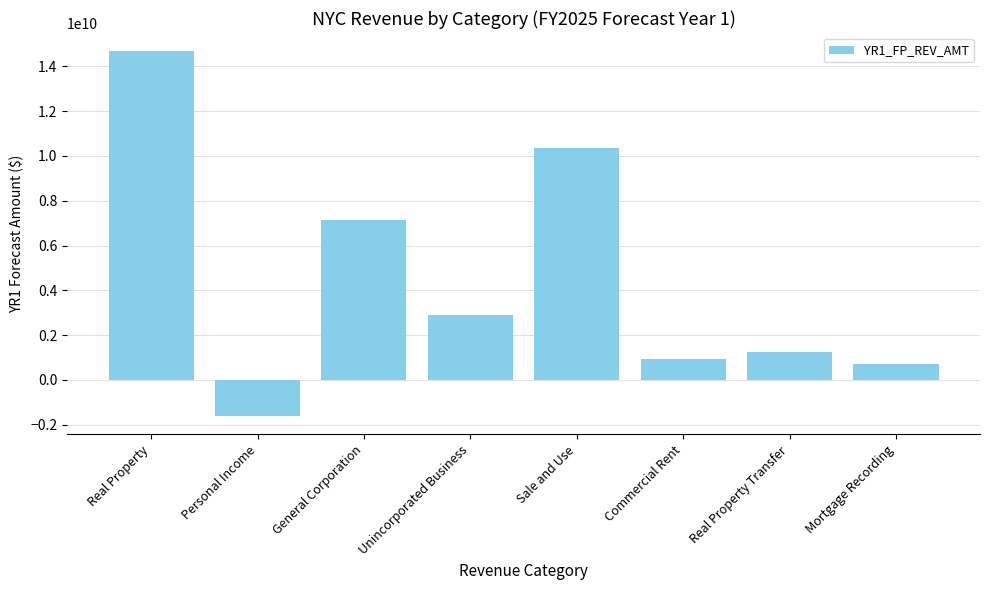

What is the difference between the values at Sale and Use and General Corporation?

3227000000